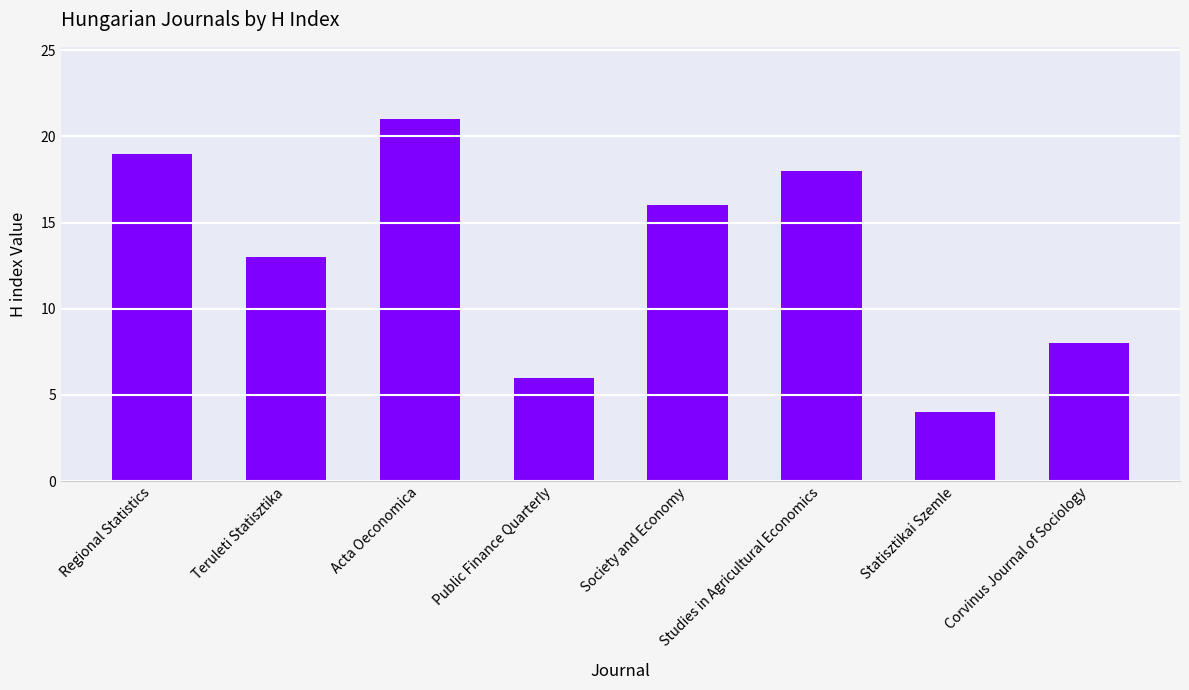

At which label is the value closest to 12?

Teruleti Statisztika